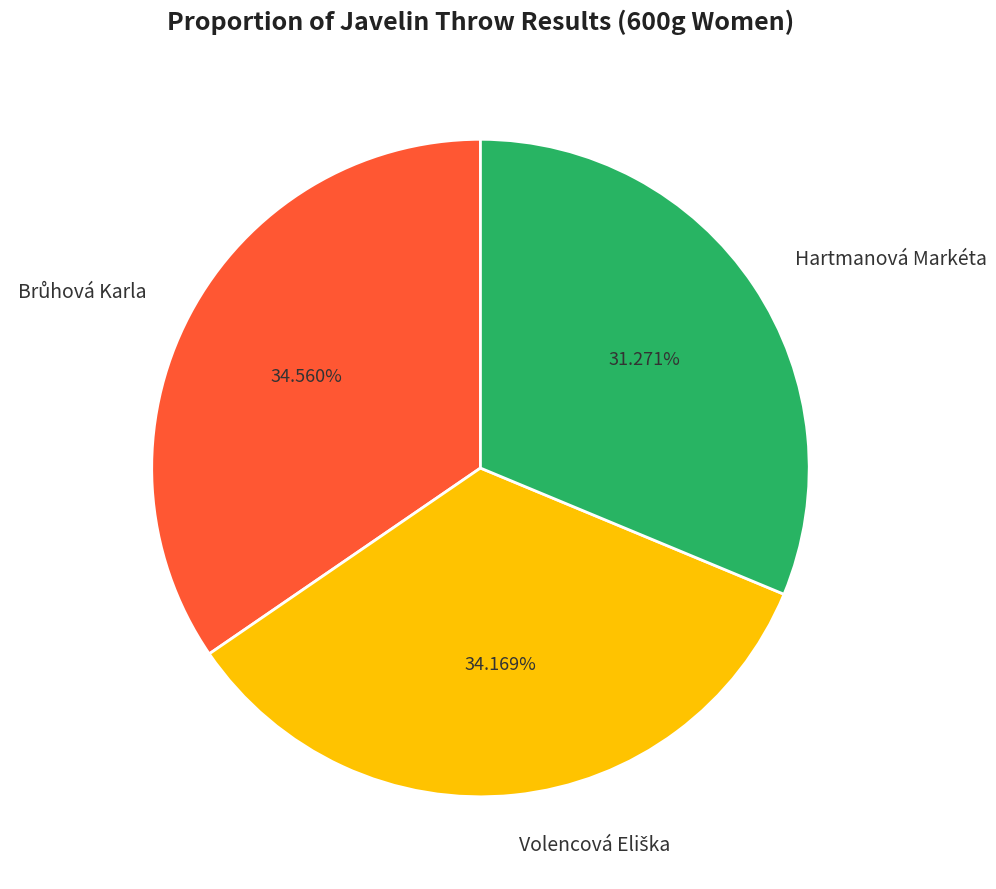

Does Hartmanová Markéta account for over 50% of the chart?

No